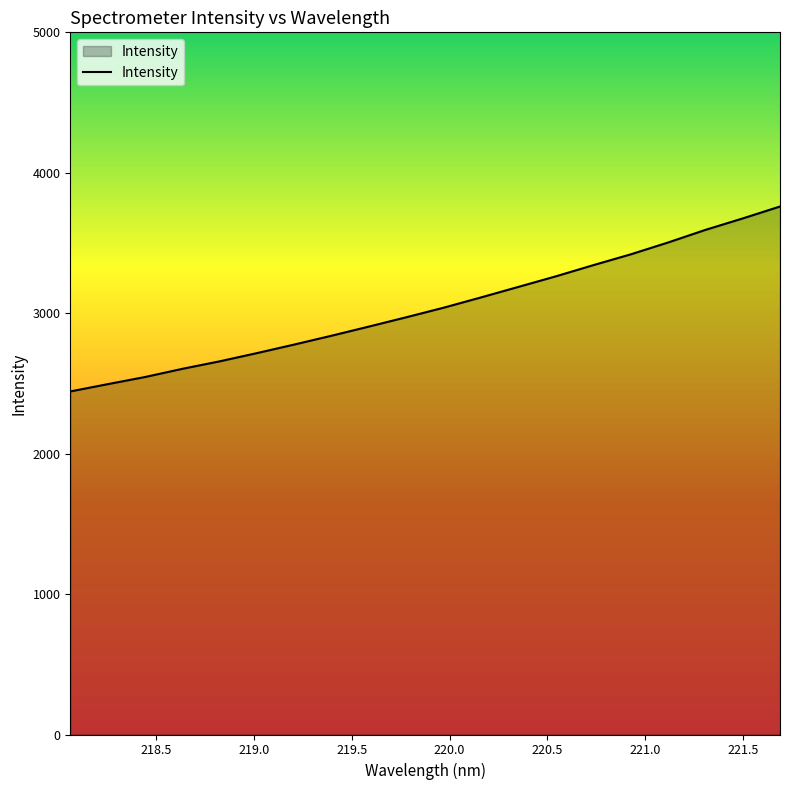

What is the greatest value displayed?

3759.8